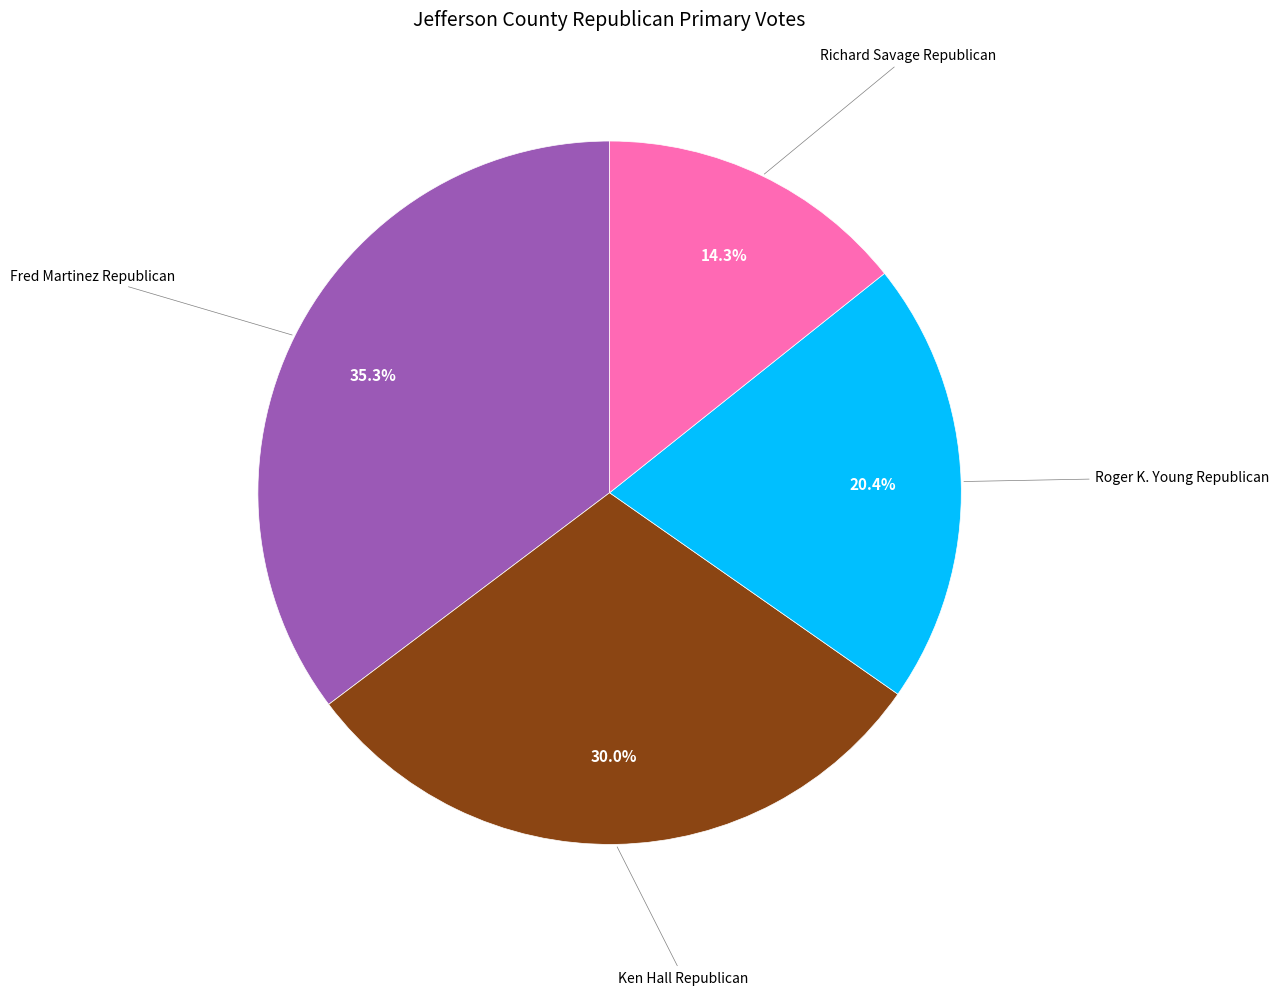

Does any single category account for the majority?

No